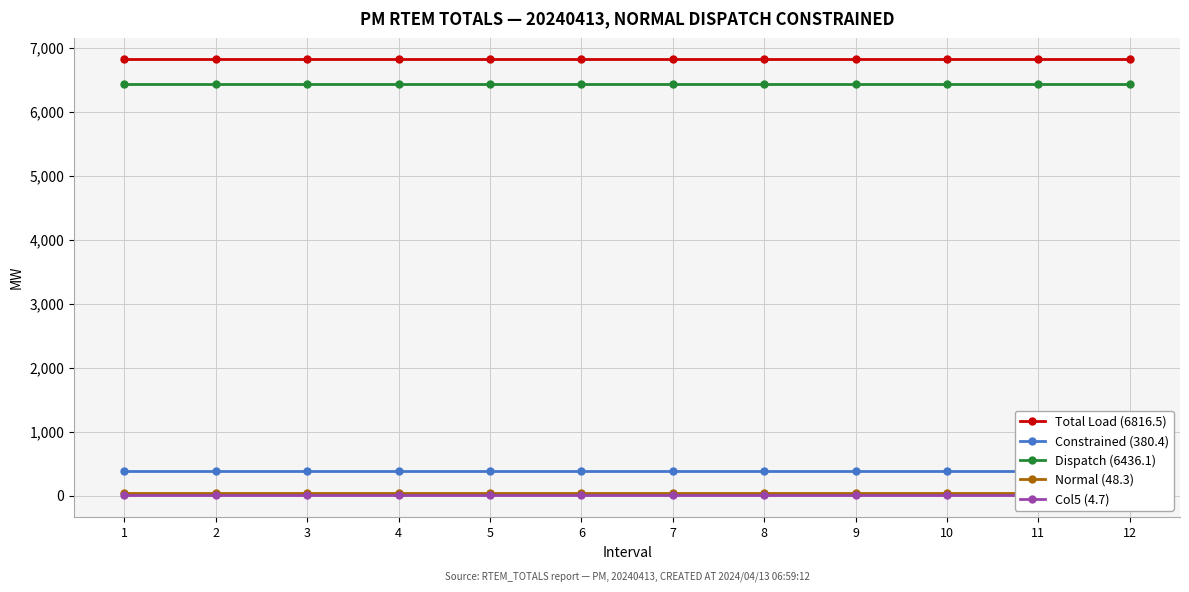

List the labels in order of Constrained (380.4) value, largest first.

1, 2, 3, 4, 5, 6, 7, 8, 9, 10, 11, 12